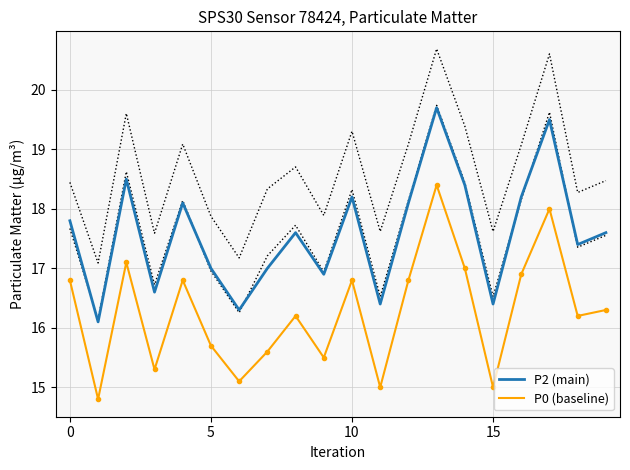

In P0 (baseline), how many points are lower than both neighbors (excluding endpoints)?

7